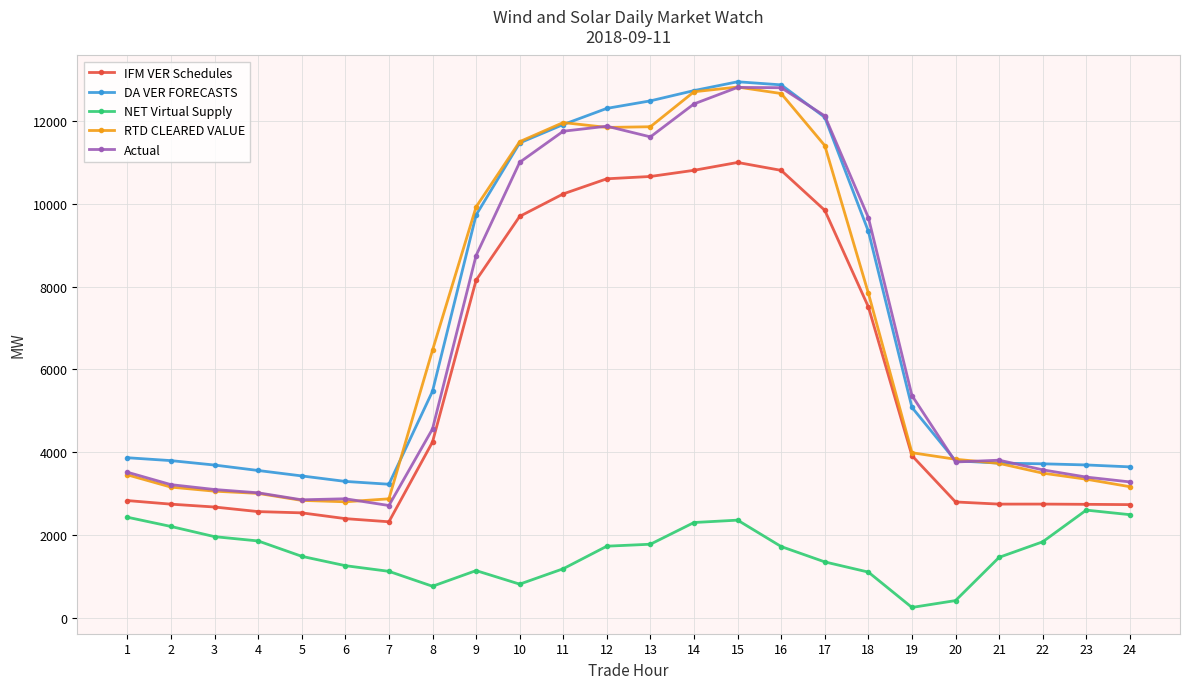

Is the value of NET Virtual Supply at 16 greater than the value of DA VER FORECASTS at 21?

No